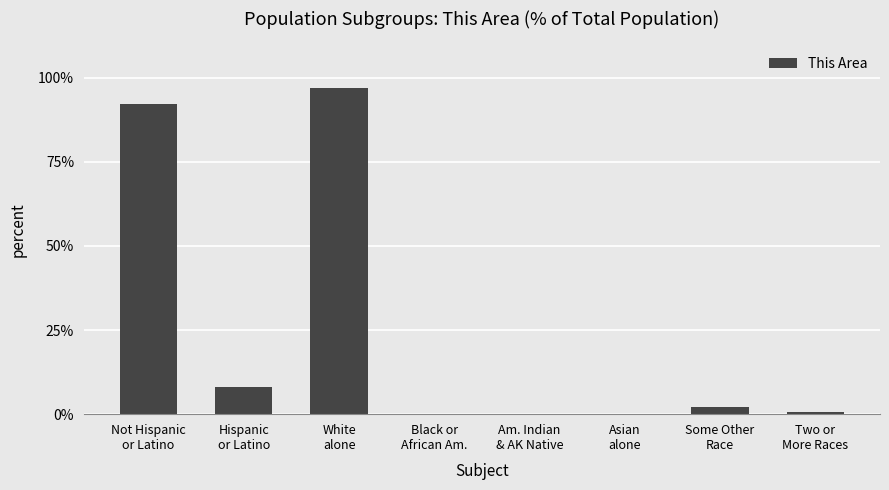

What is the maximum value shown in the chart?

97.0